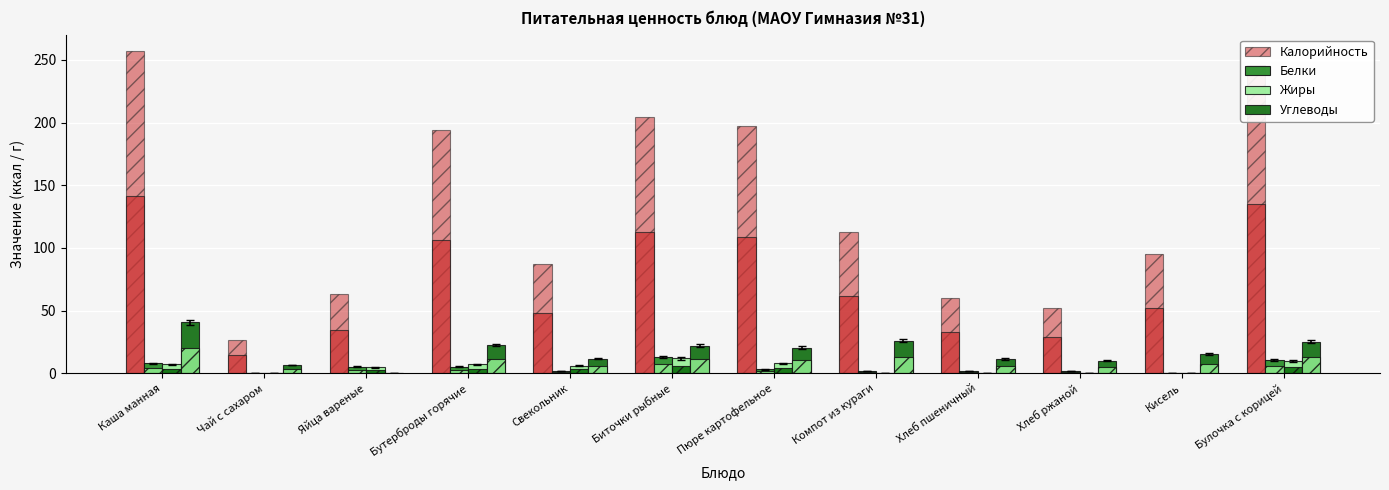

What value does the Углеводы series have at Булочка с корицей?

25.1